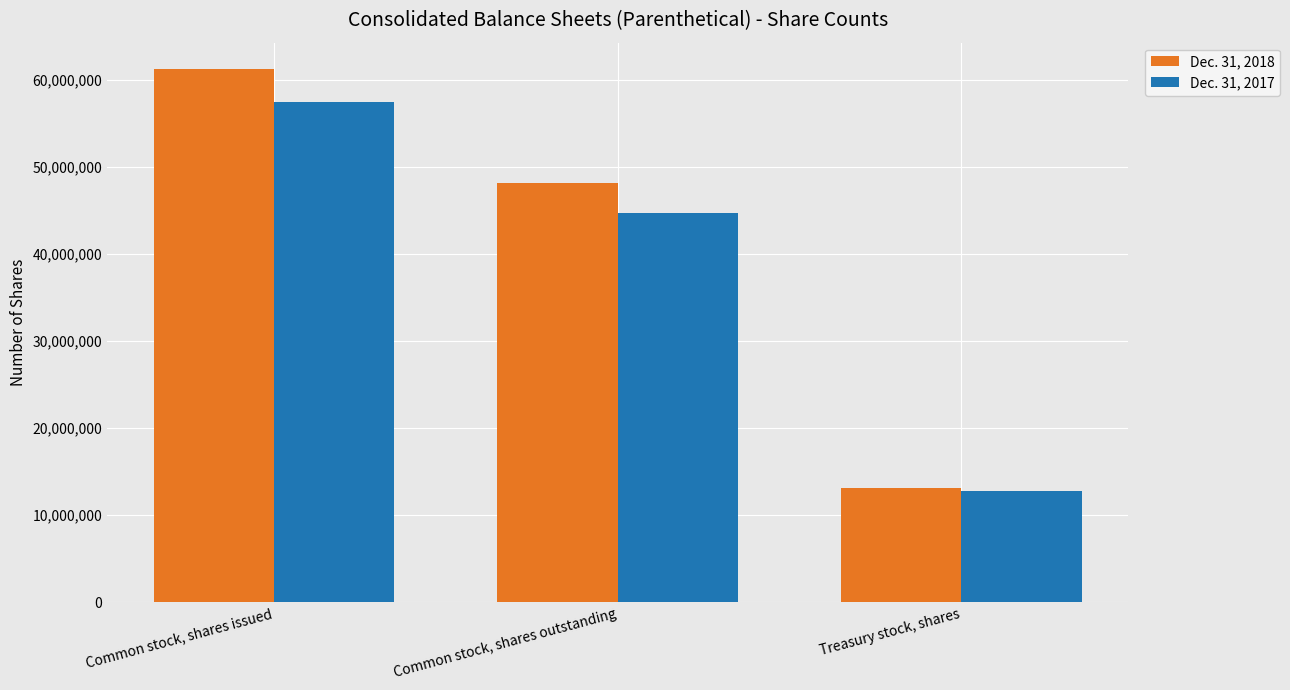

What position from the right is Treasury stock, shares?

1